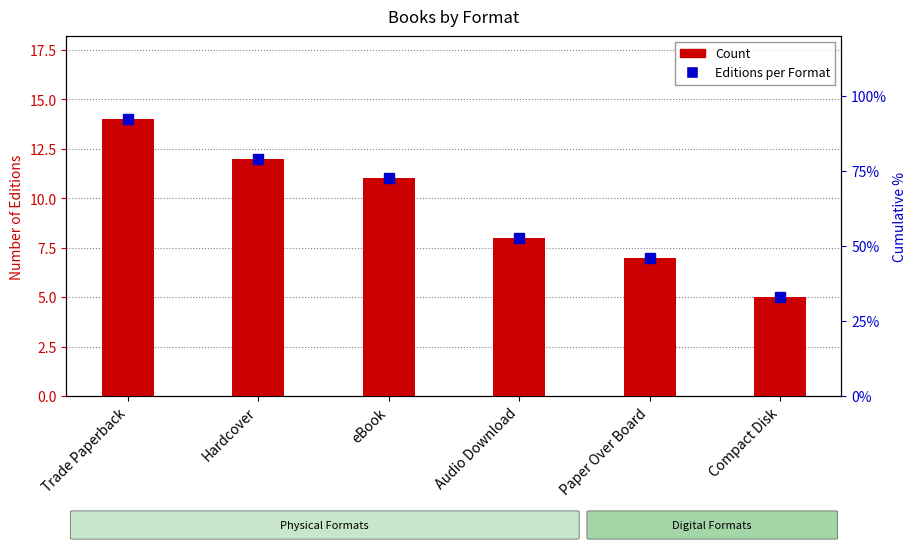

What is the maximum value shown in the chart?

14